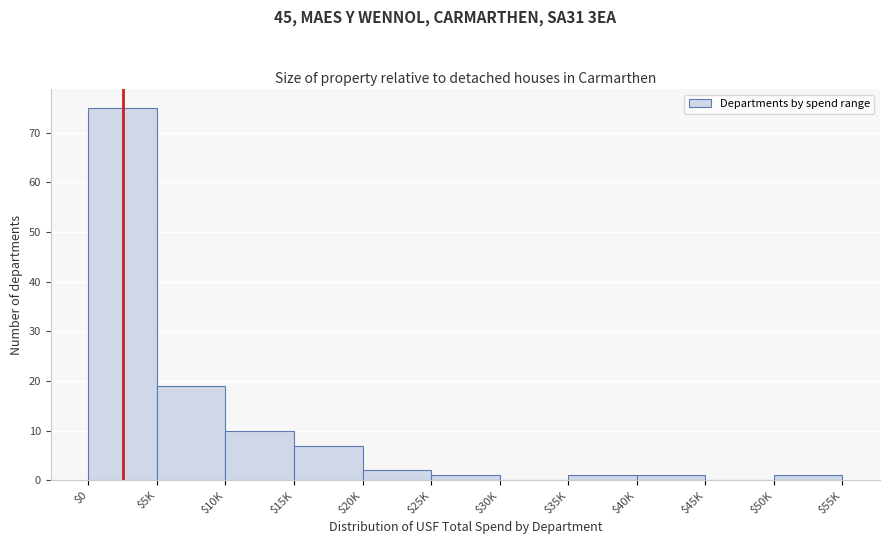

Where is the data nearest to the value 37?

$5K